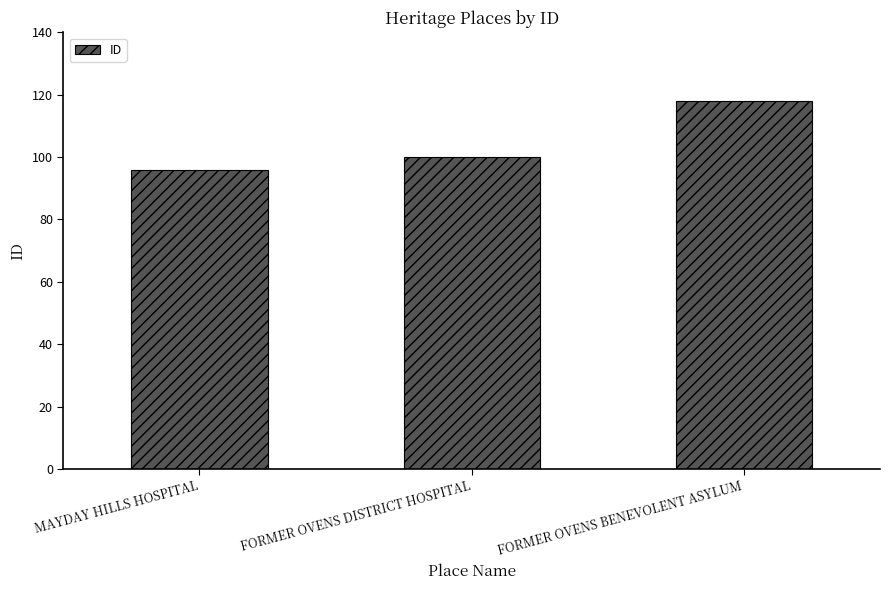

What is the minimum value shown in the chart?

96